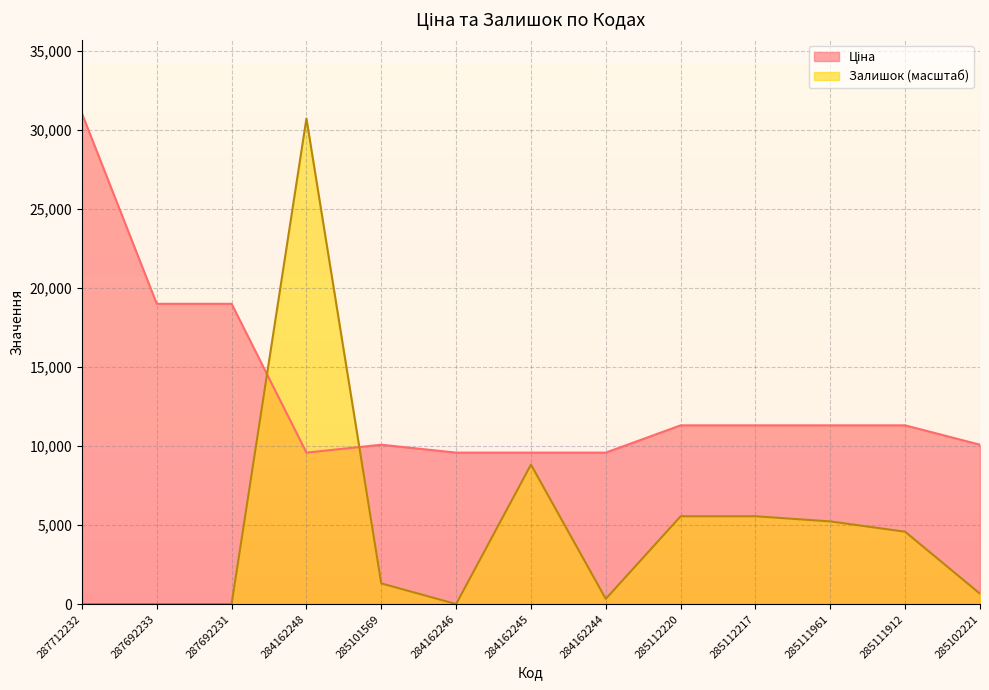

What is the label of the 3rd point from the left?

287692231